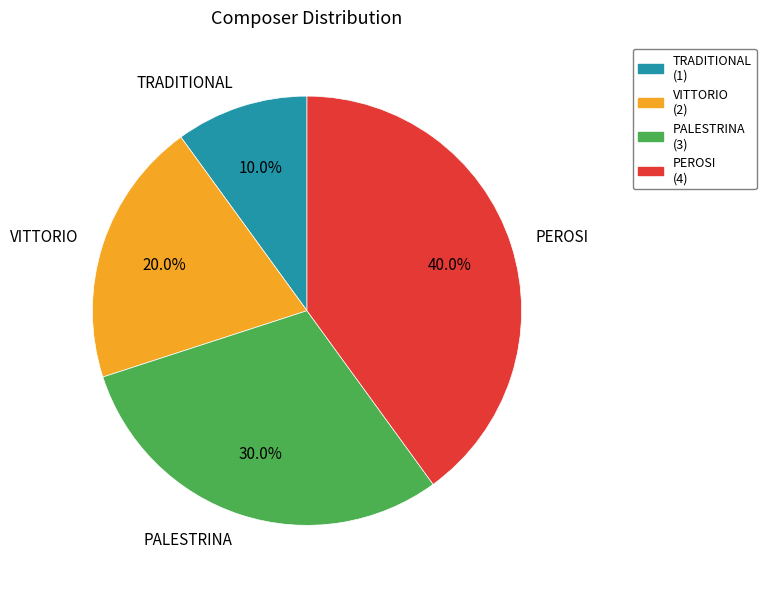

How many segments does this pie chart have?

4